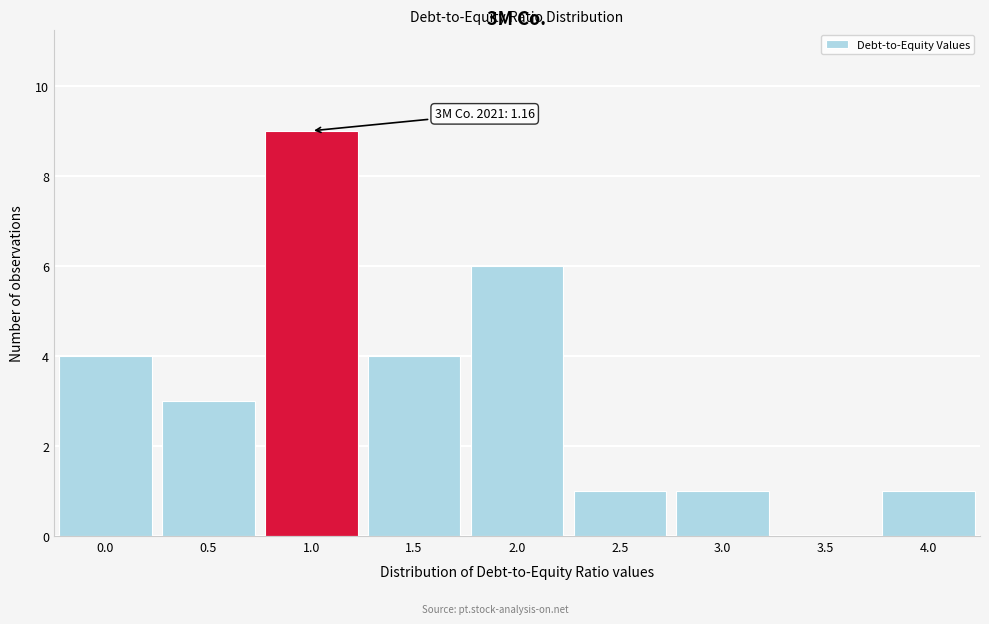

Reading left to right, list all the values displayed in this chart.

0.0=4	0.5=3	1.0=9	1.5=4	2.0=6	2.5=1	3.0=1	3.5=0	4.0=1